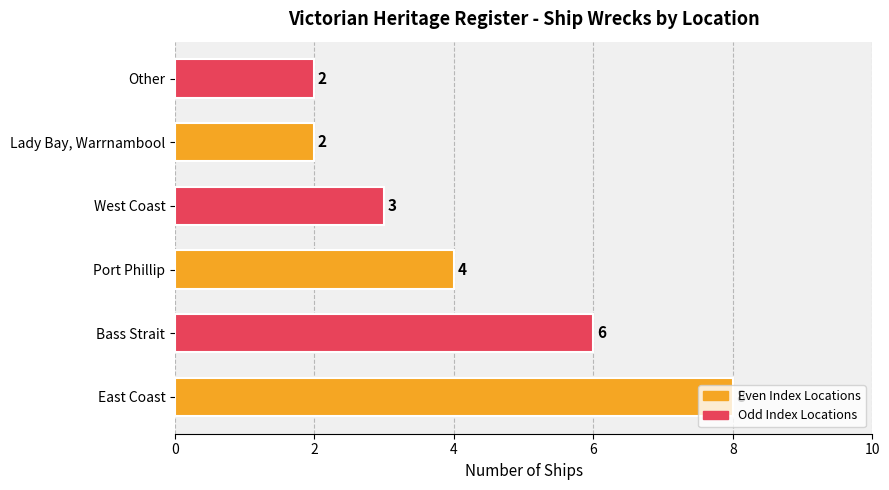

True or false: the data shows 8 at East Coast.

True